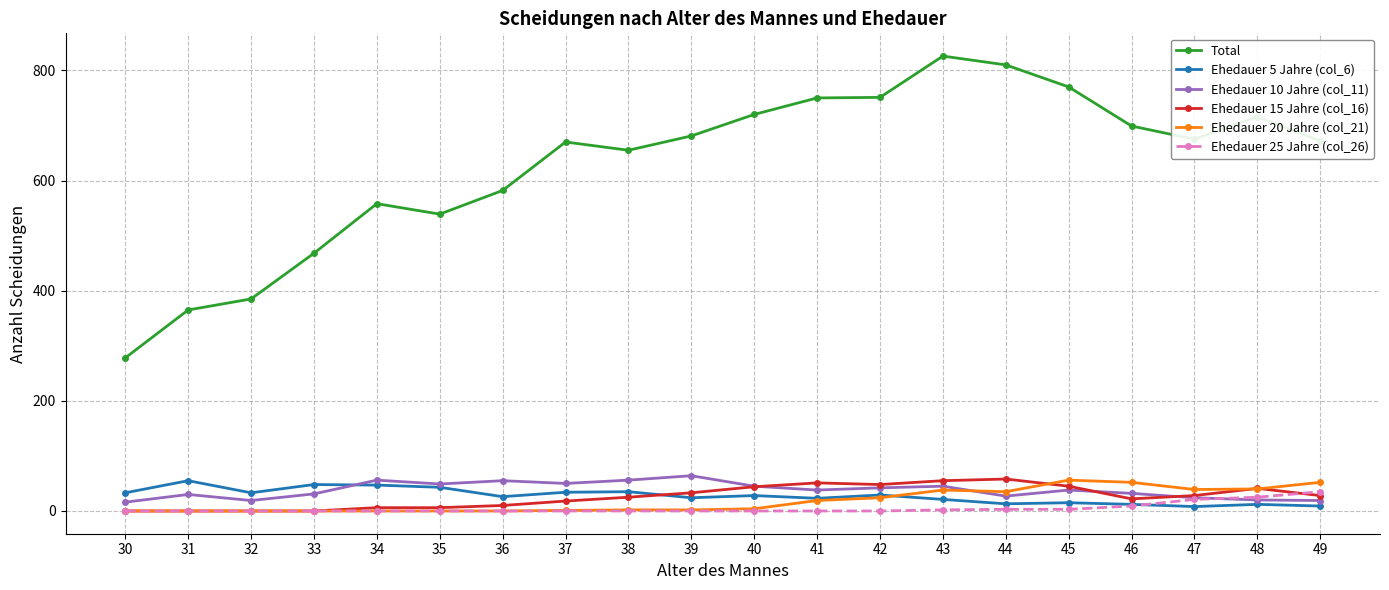

The Ehedauer 5 Jahre (col_6) series shows 15 at 45. True or false?

True